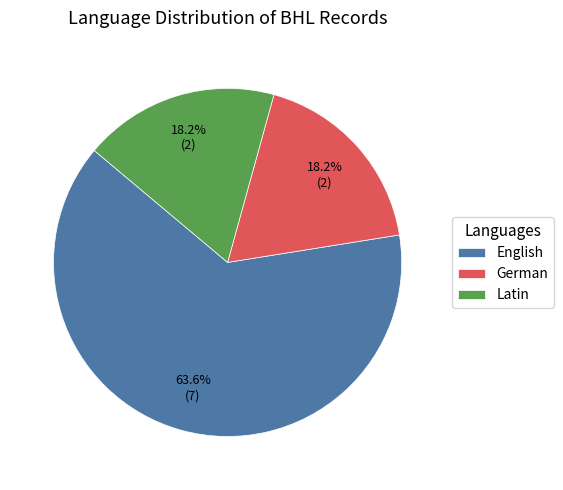

How much of the chart is everything except Latin?

81.8%